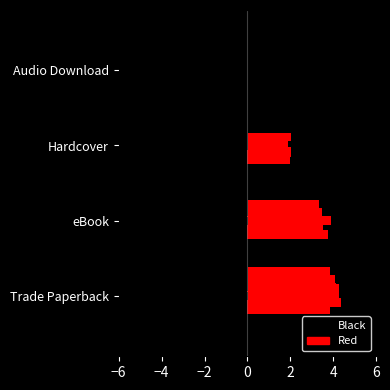

Is the value of Red at Hardcover greater than the value of Black at eBook?

No